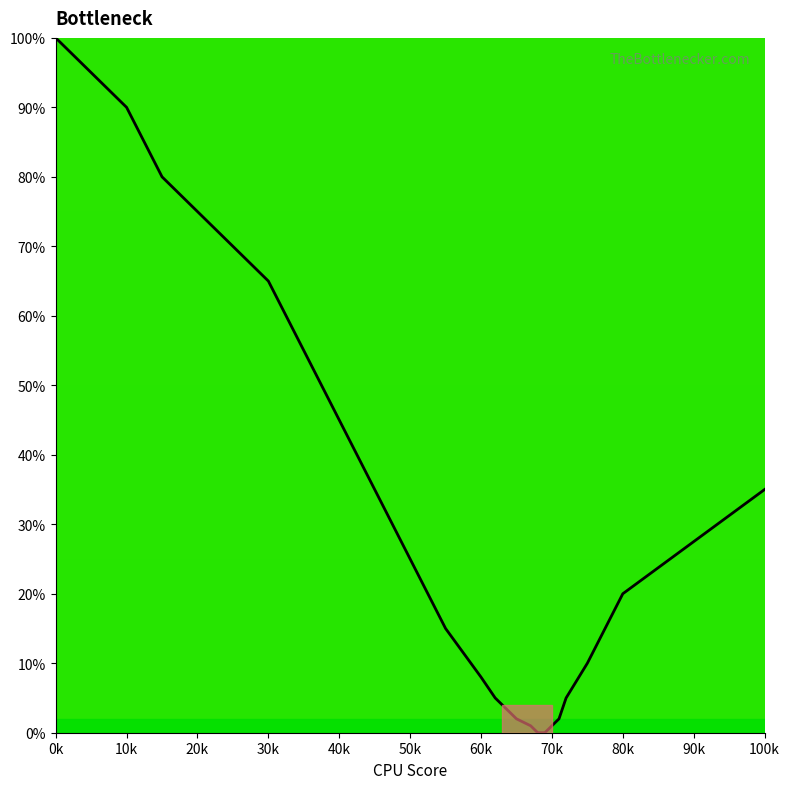

What is the maximum value shown in the chart?

100